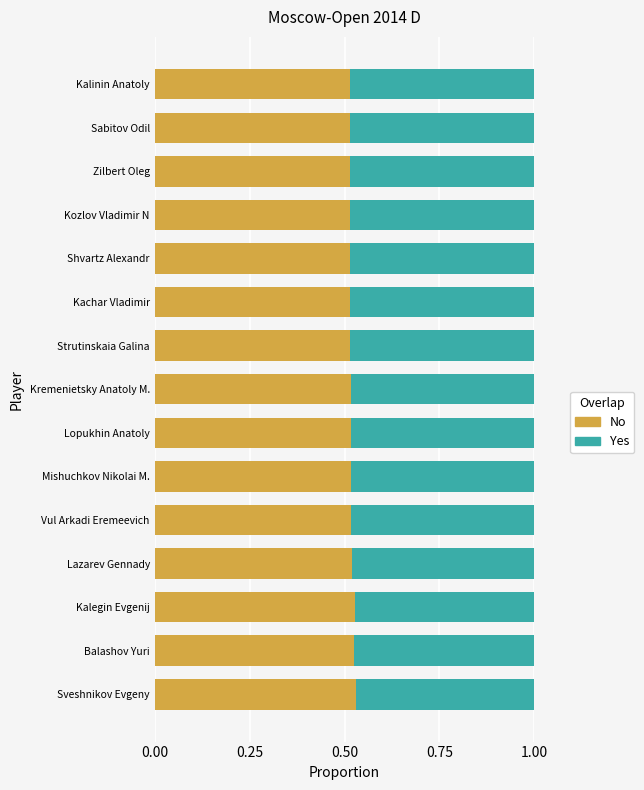

What is the sum of the No values at Lazarev Gennady and Sveshnikov Evgeny?

1.0